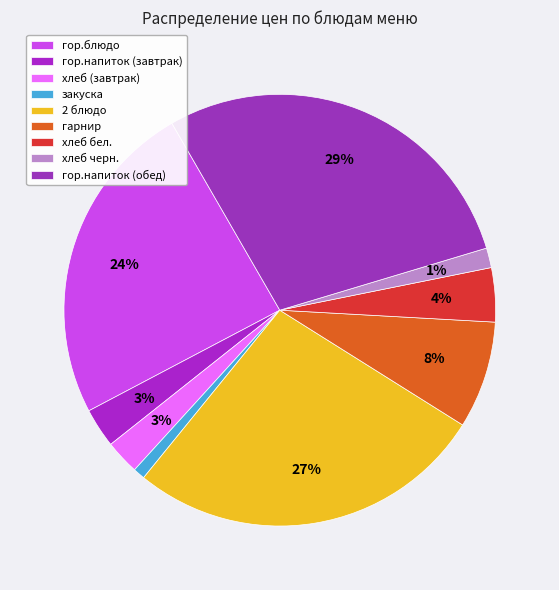

Which slice is the smallest?

закуска